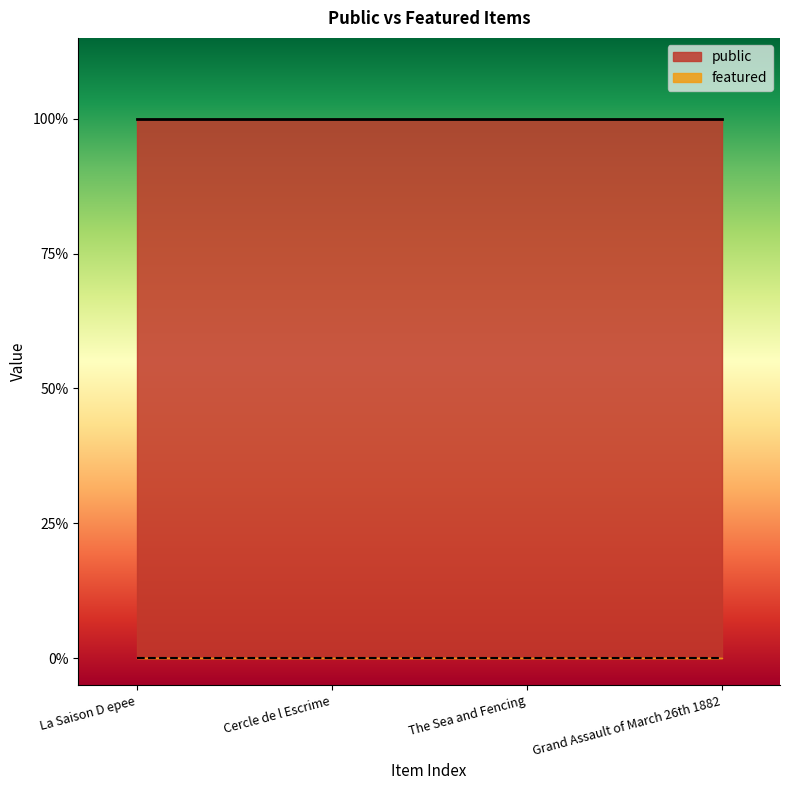

Which series has the largest total across all categories?

public